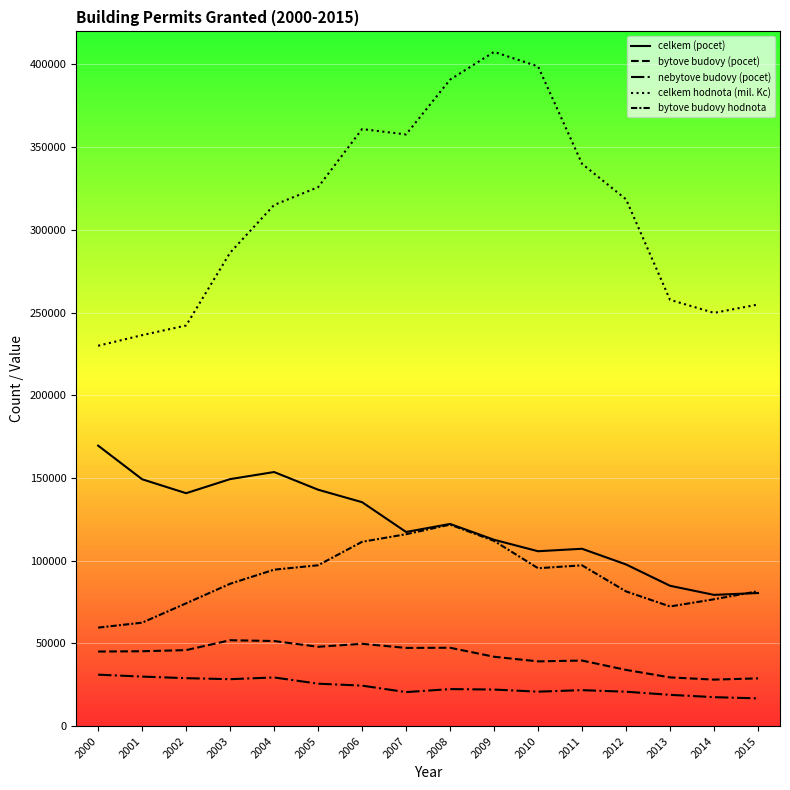

What is the difference between the bytove budovy (pocet) values at 2013 and 2003?

22473